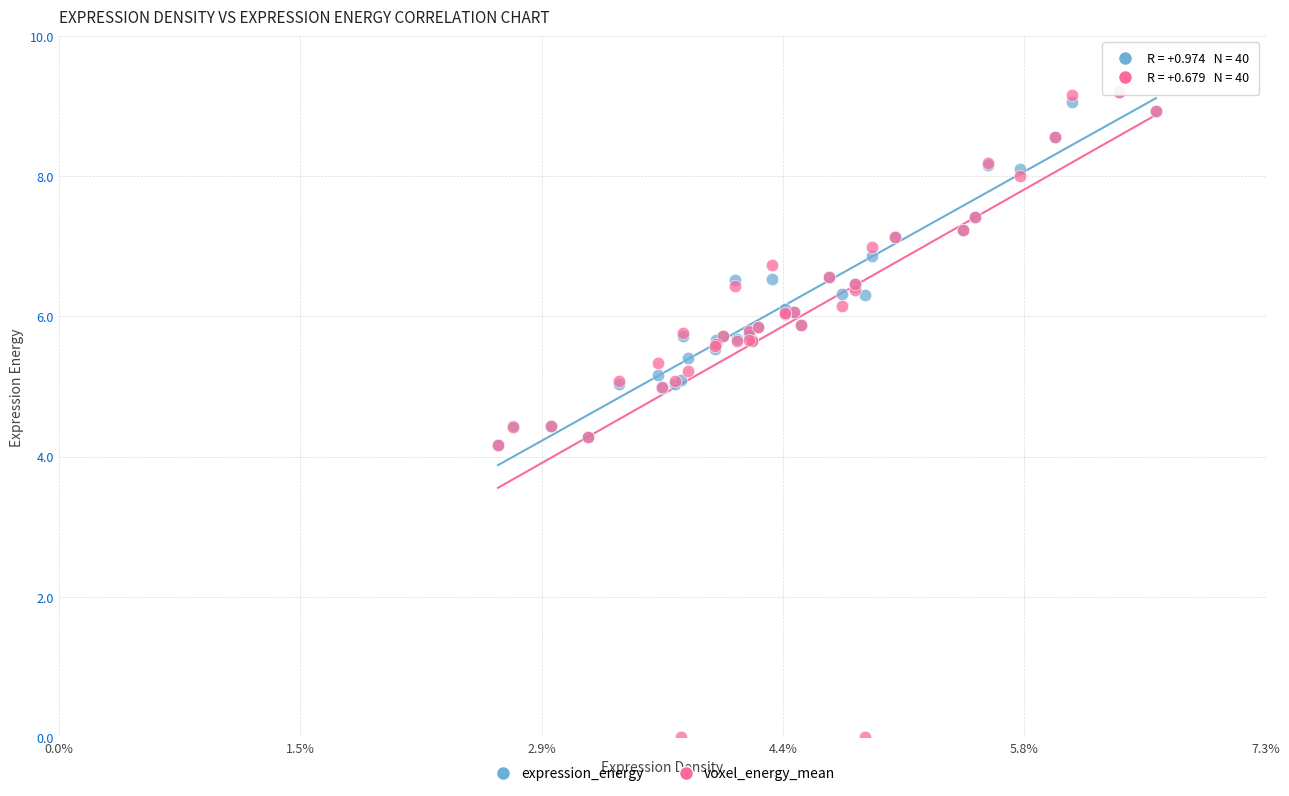

What are all the series names shown in the legend?

expression_energy, voxel_energy_mean